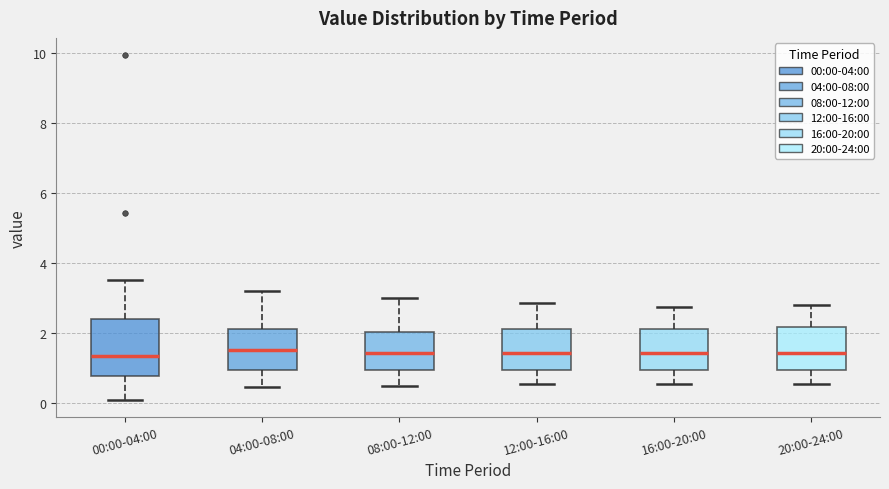

Reading left to right, read every box against the y-axis: the position of its median line, the range the box covers, and the ends of its whiskers. The values are not printed on the chart, so give them approximately, as read against the axis.

00:00-04:00: median 1.4, box 0.8 to 2.4, whiskers 0.2 to 3.6
04:00-08:00: median 1.6, box 1.0 to 2.2, whiskers 0.4 to 3.2
08:00-12:00: median 1.4, box 1.0 to 2.0, whiskers 0.6 to 3.0
12:00-16:00: median 1.4, box 1.0 to 2.2, whiskers 0.6 to 2.8
16:00-20:00: median 1.4, box 1.0 to 2.2, whiskers 0.6 to 2.8
20:00-24:00: median 1.4, box 1.0 to 2.2, whiskers 0.6 to 2.8